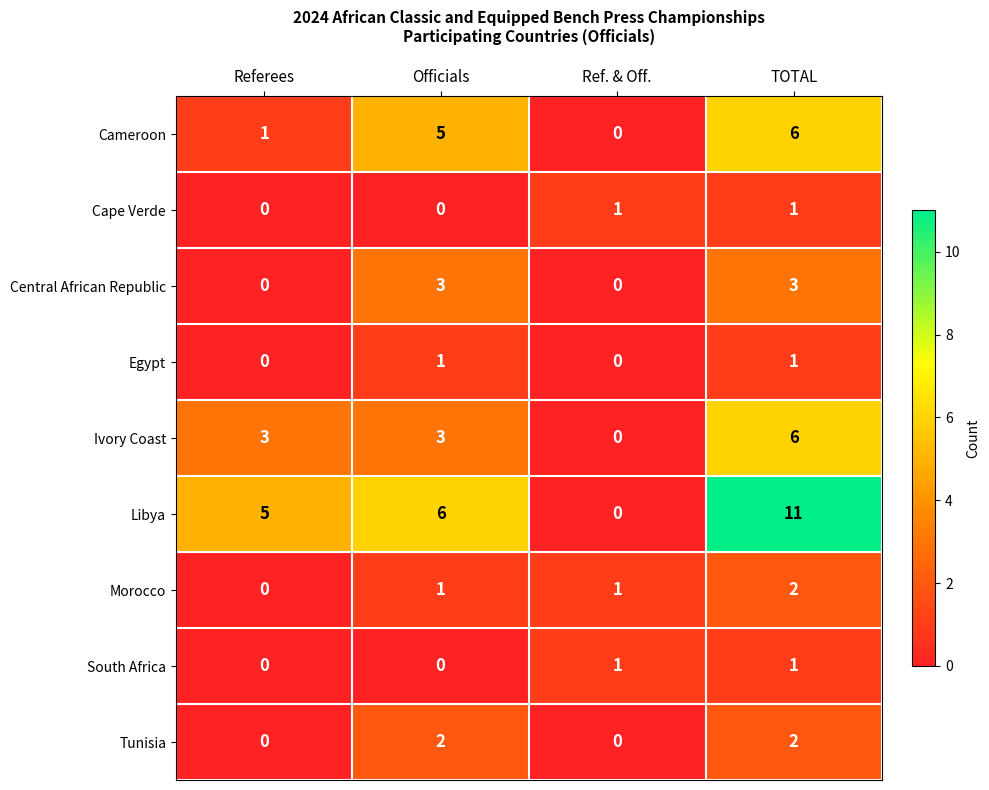

Which category has the highest value in the Cameroon series?

TOTAL